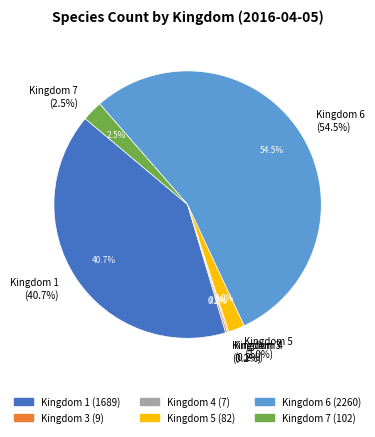

How many segments does this pie chart have?

6